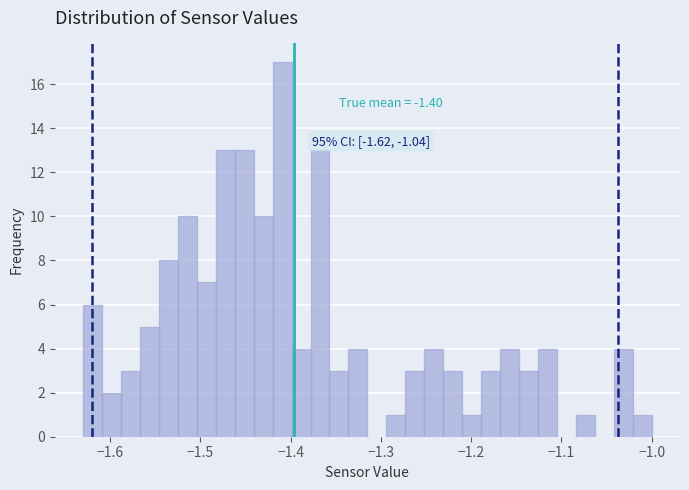

Read against the x-axis, roughly where is the centre of the tallest bar?

-1.41